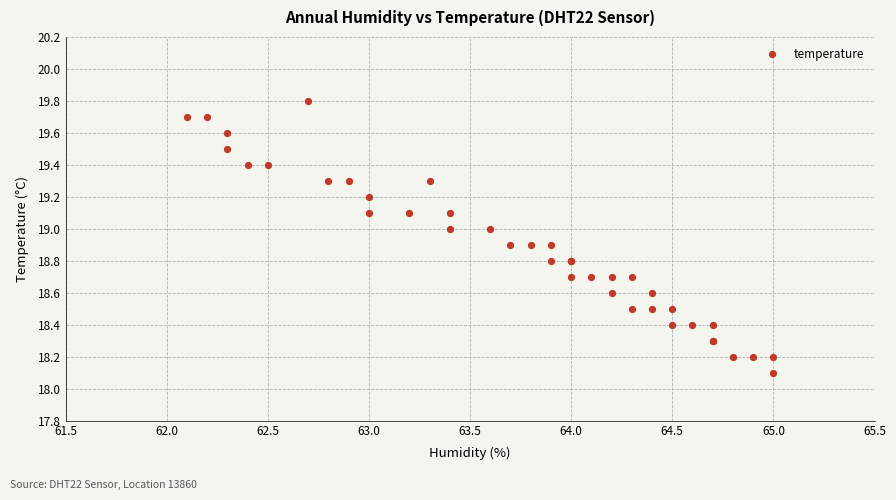

What Y value in the scatter plot is closest to 18?

18.1